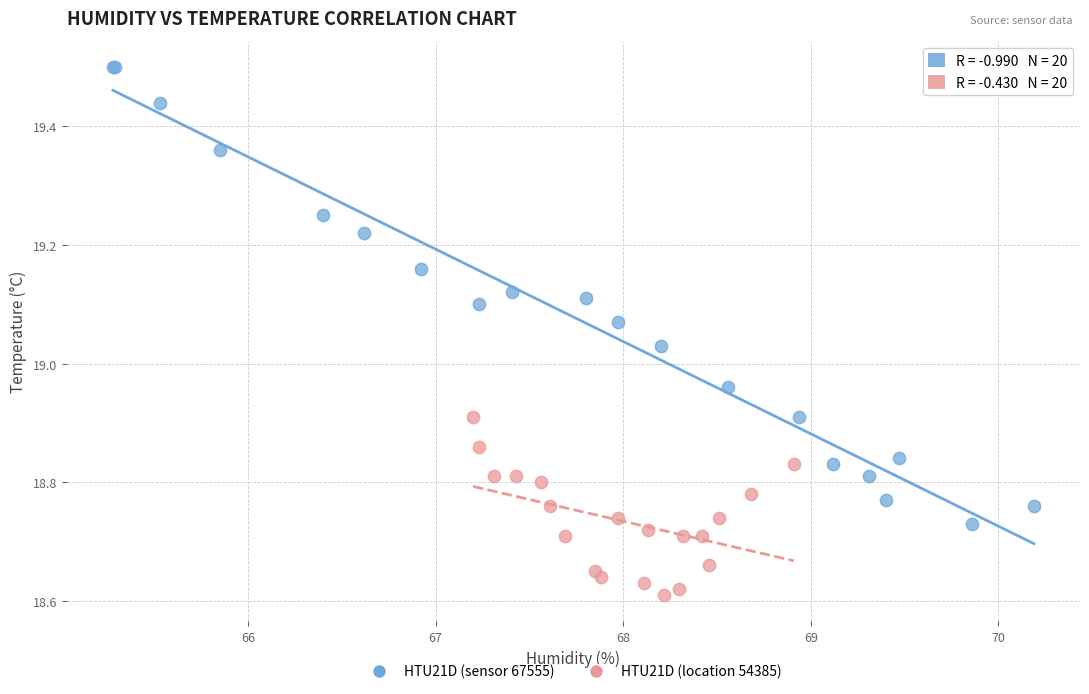

What are all the series names shown in the legend?

HTU21D (sensor 67555), HTU21D (location 54385)